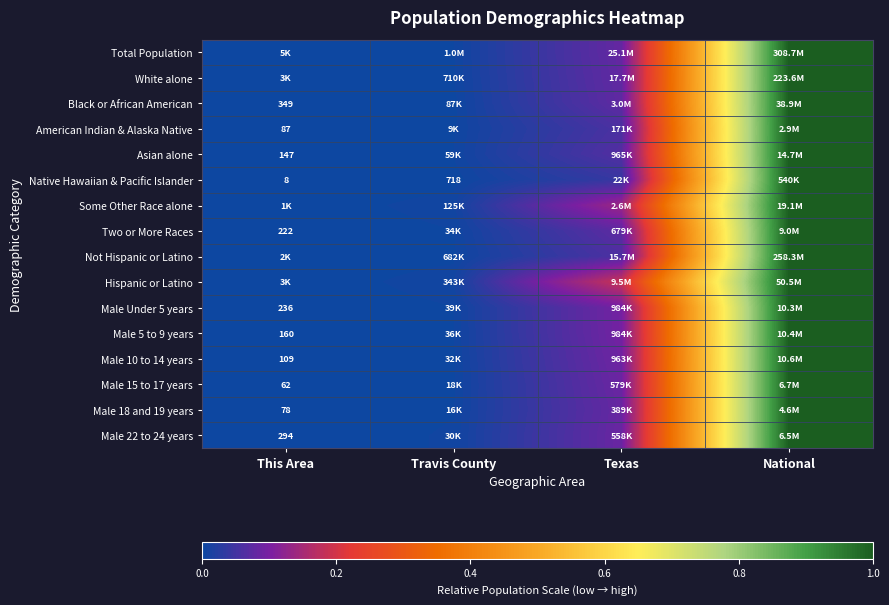

Rank the categories by Not Hispanic or Latino value from highest to lowest.

National, Texas, Travis County, This Area